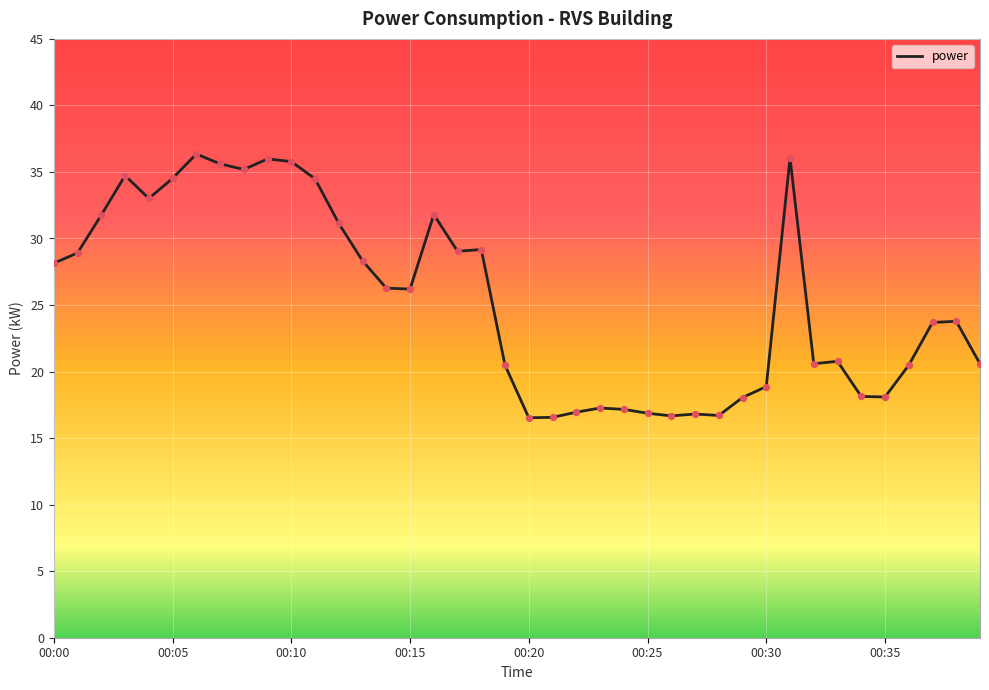

What is the smallest value displayed?

16.5